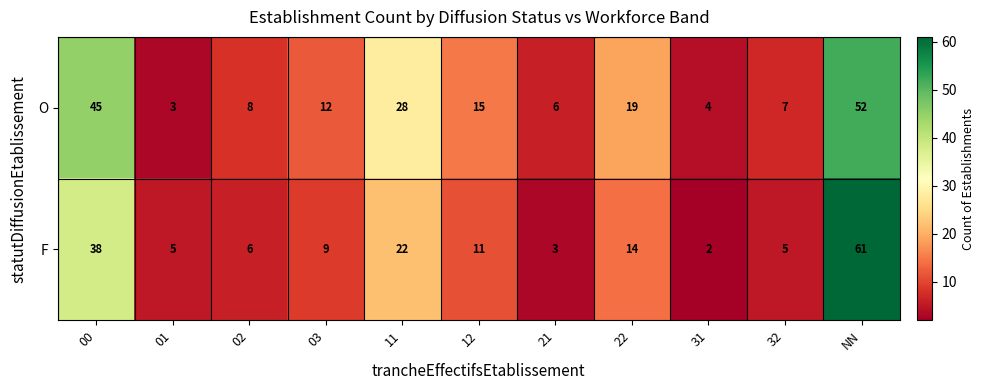

The value of F at 21 is 3. True or false?

True